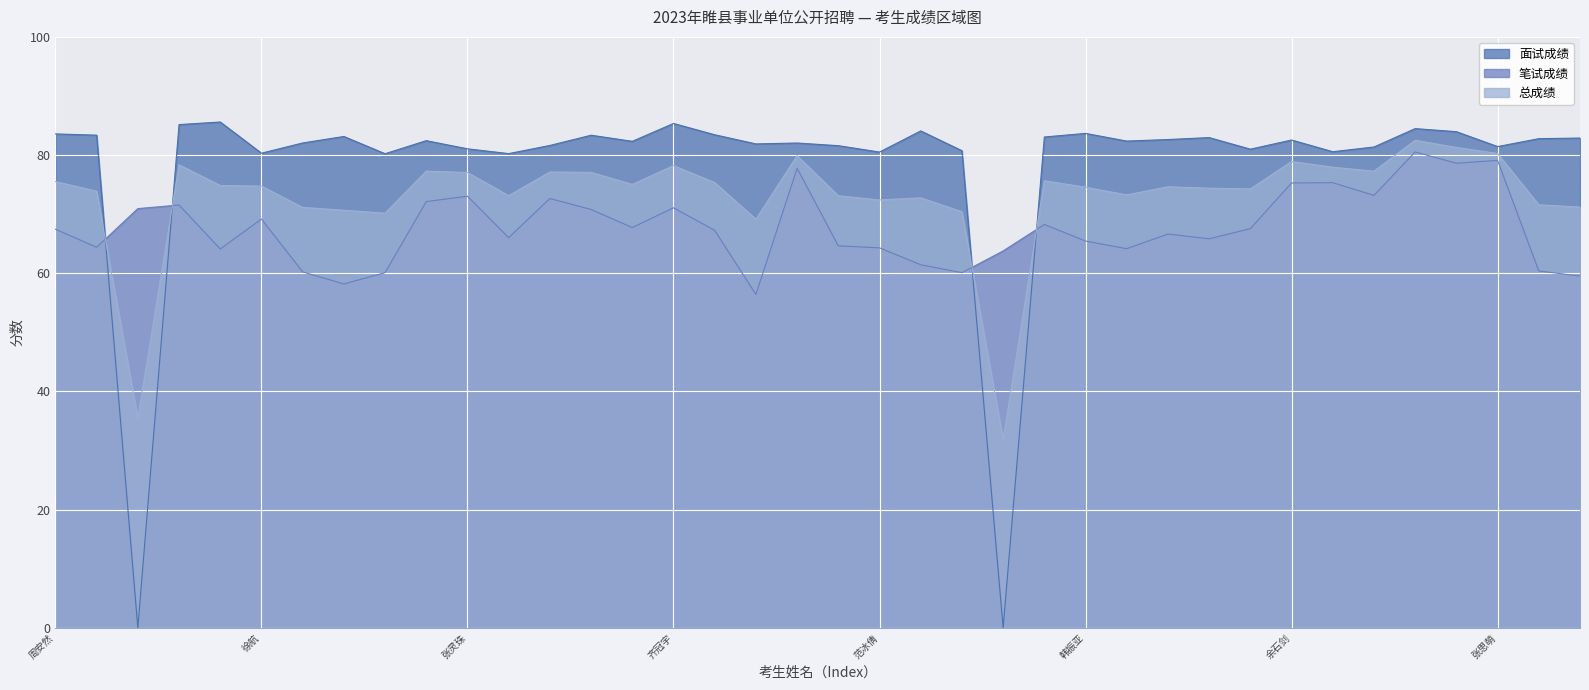

At how many categories does at least one series exceed 48?

38